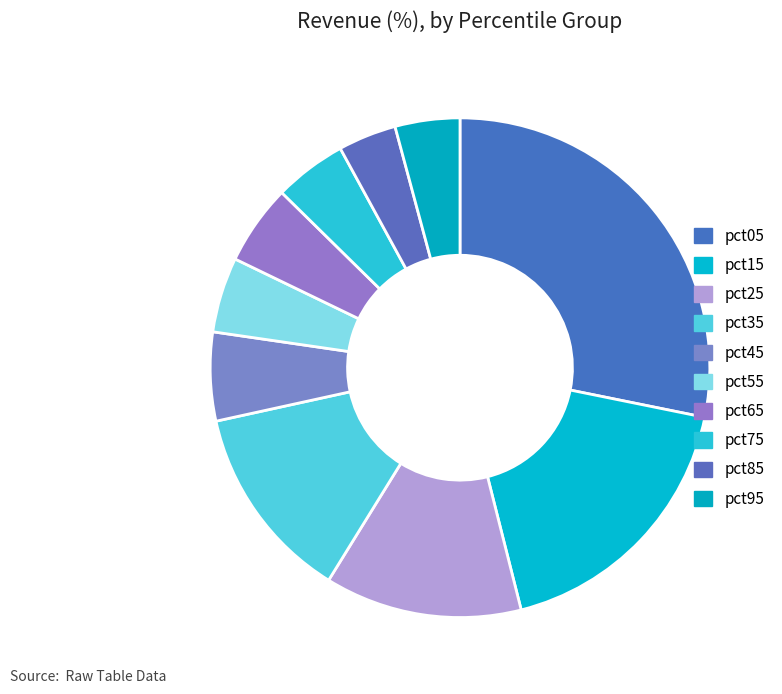

How many slices are in this pie chart?

10